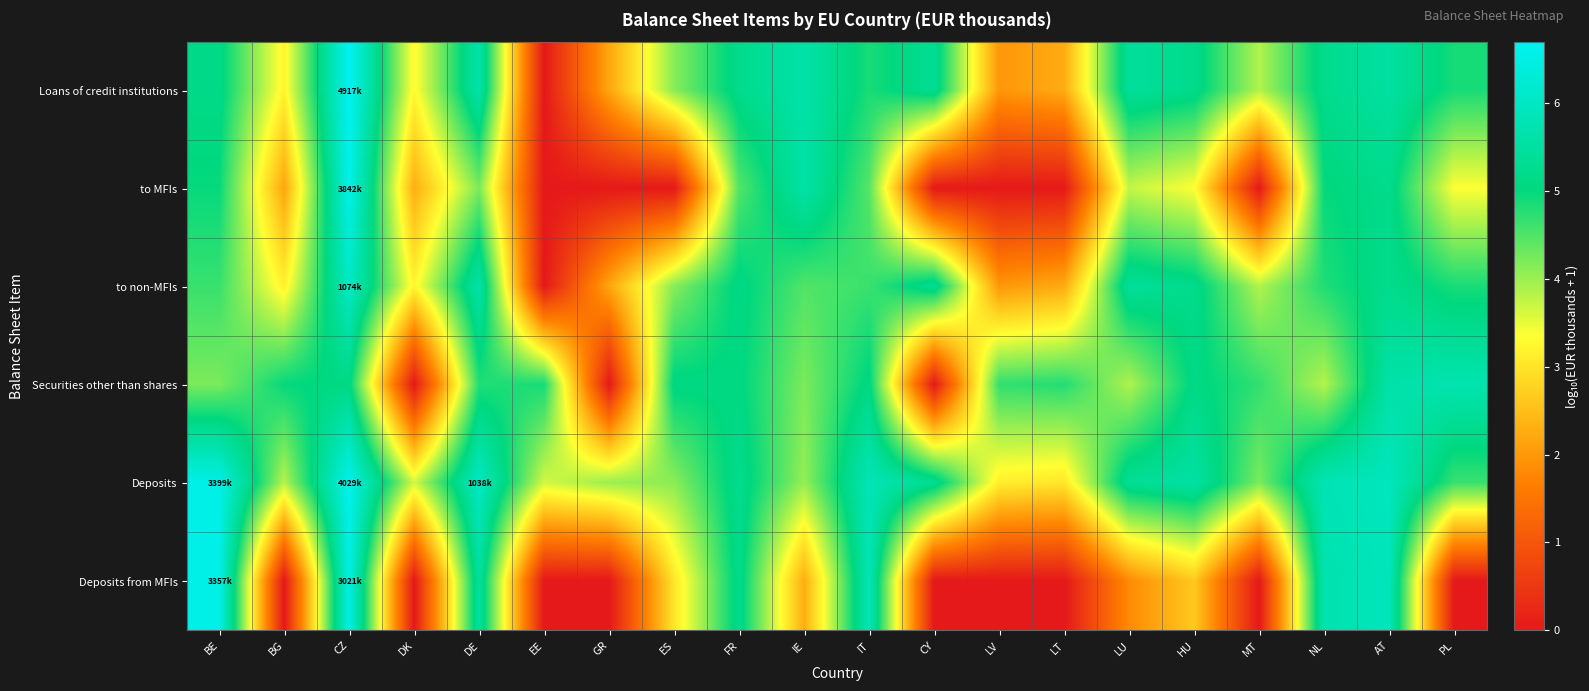

What is the total value across all series at DE?

31.8